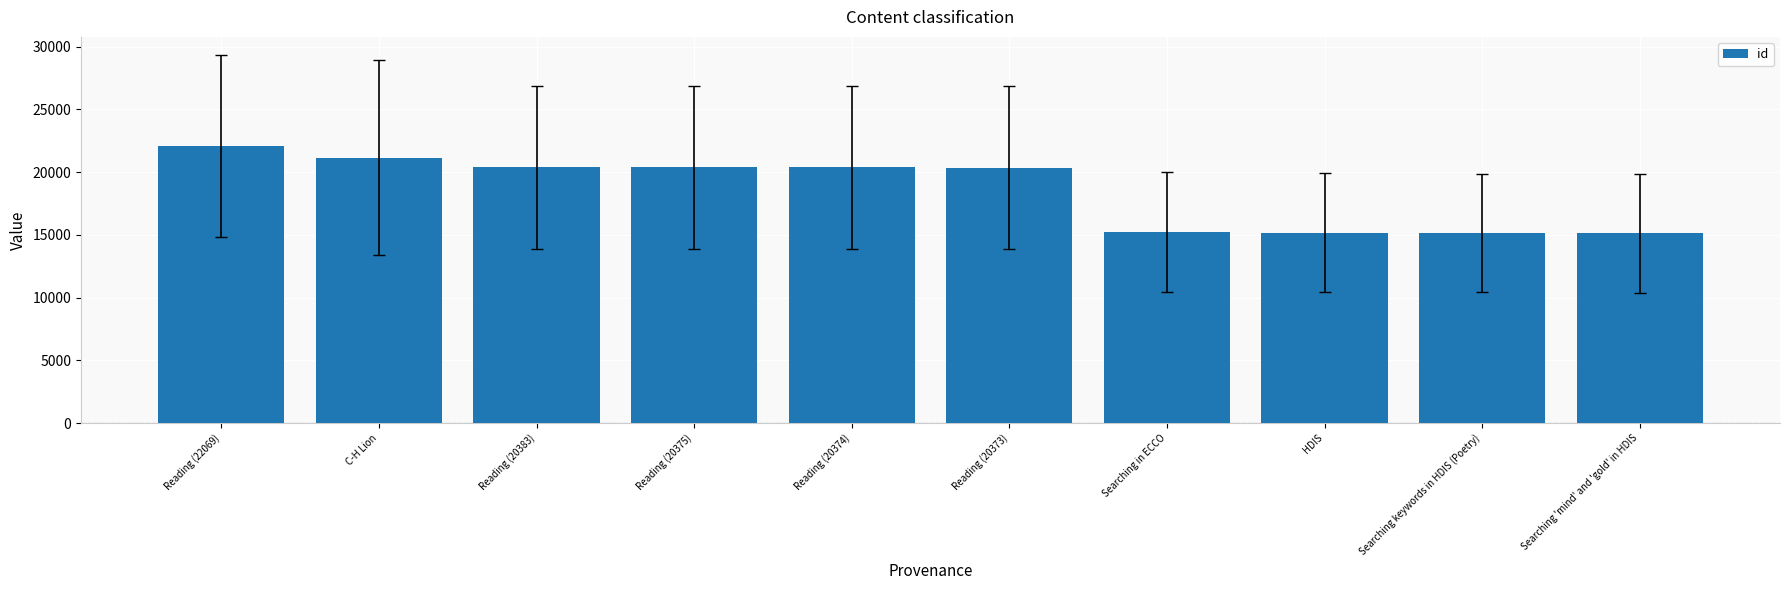

How many data points are less than 20374?

5